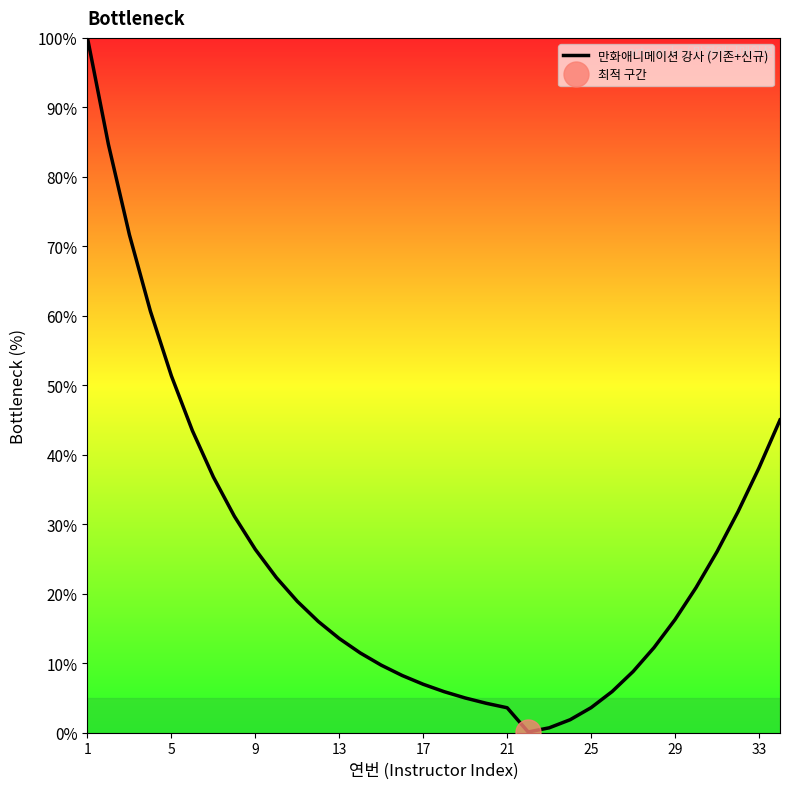

At which label is 만화애니메이션 강사 (기존+신규) closest to 50?

5